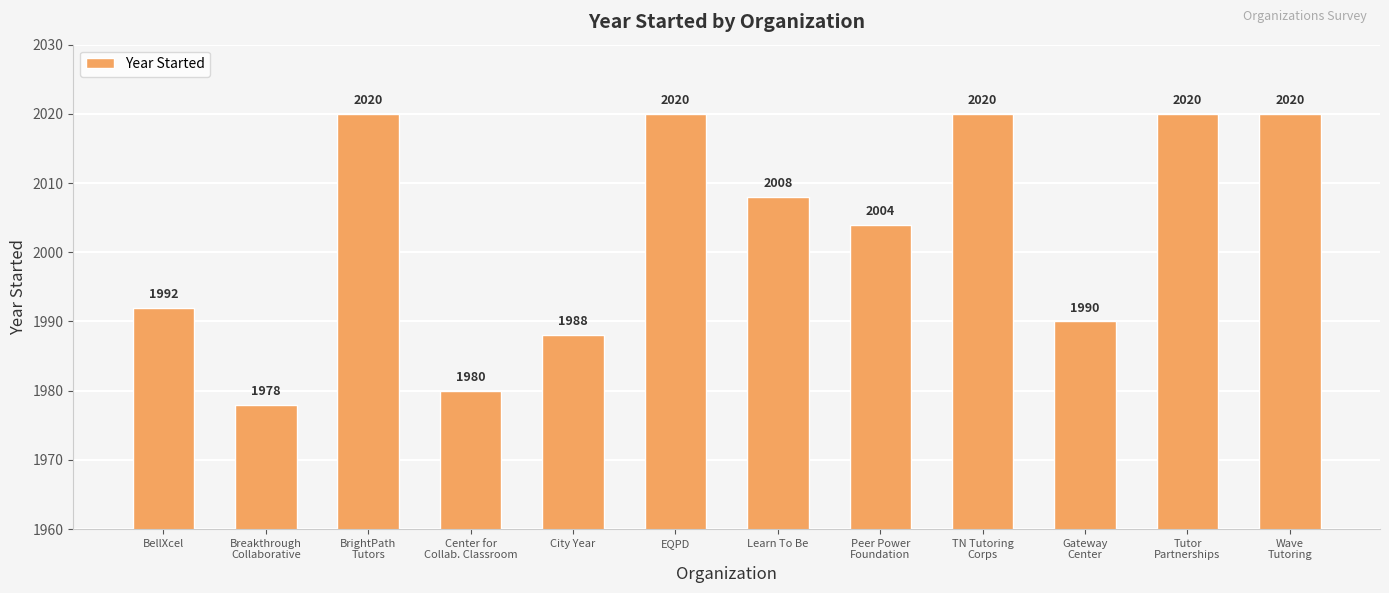

Does the chart contain any negative values?

No